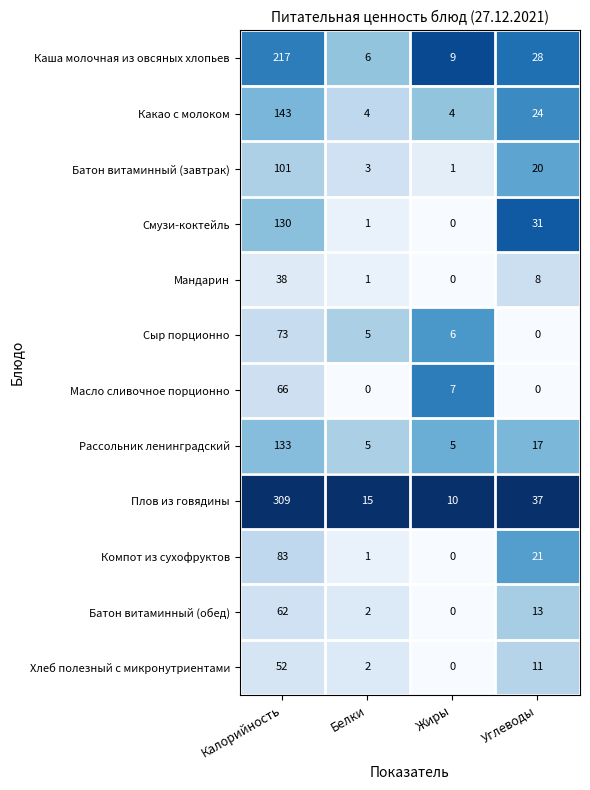

At how many categories does at least one series exceed 0?

4